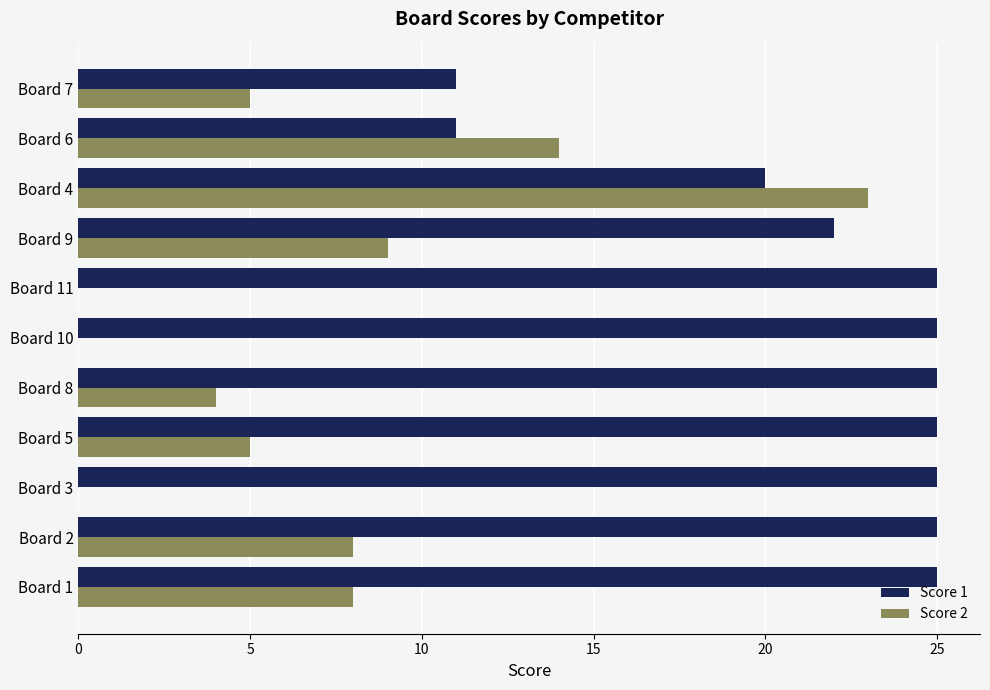

Which series has the largest total across all categories?

Score 1